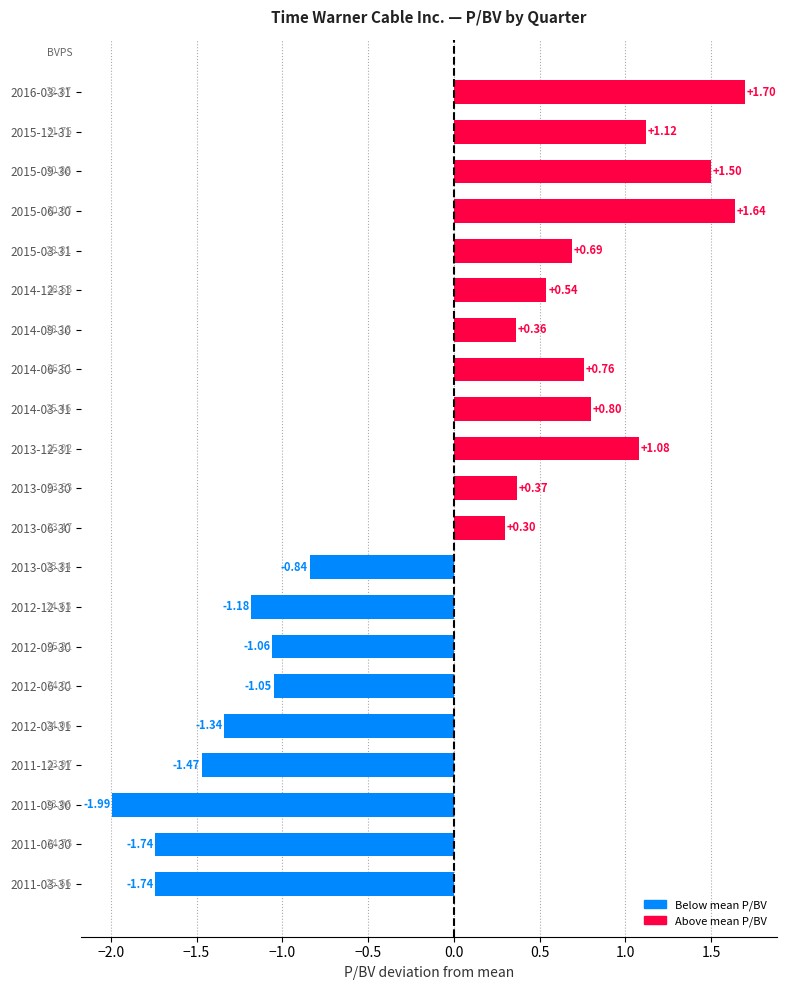

Which has a higher value, 2014-12-31 or 2013-06-30?

2014-12-31